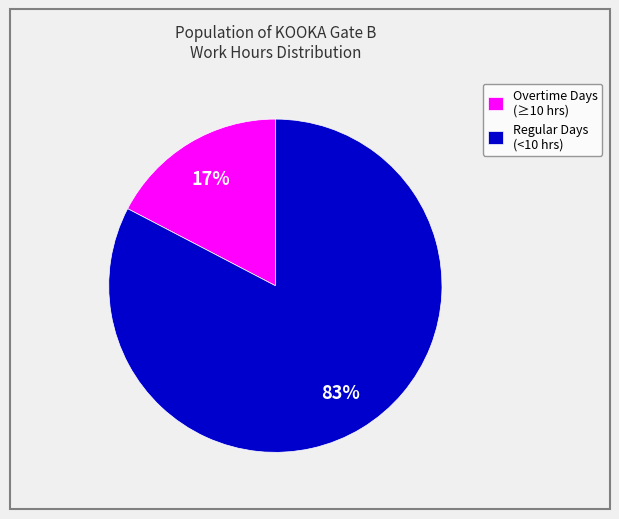

To the nearest percent, what is the average slice percentage?

50%